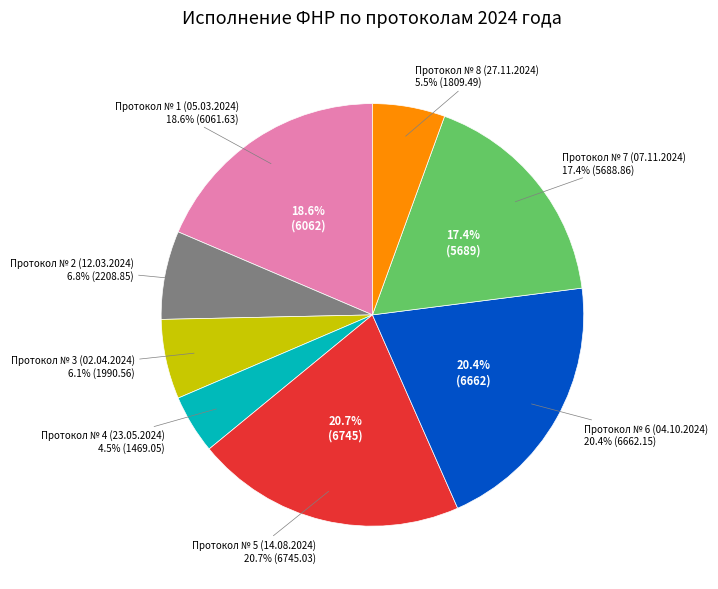

Is it true that Протокол № 1 (05.03.2024) is 26% of the pie?

False